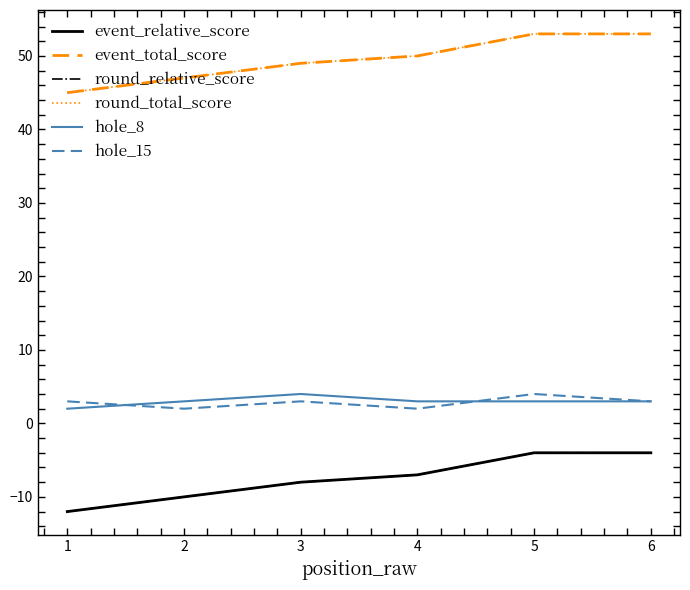

Reading left to right, list all the values displayed in this chart.

event_relative_score: 1=-12	2=-10	3=-8	4=-7	5=-4	6=-4
event_total_score: 1=45	2=47	3=49	4=50	5=53	6=53
round_relative_score: 1=-12	2=-10	3=-8	4=-7	5=-4	6=-4
round_total_score: 1=45	2=47	3=49	4=50	5=53	6=53
hole_8: 1=2	2=3	3=4	4=3	5=3	6=3
hole_15: 1=3	2=2	3=3	4=2	5=4	6=3